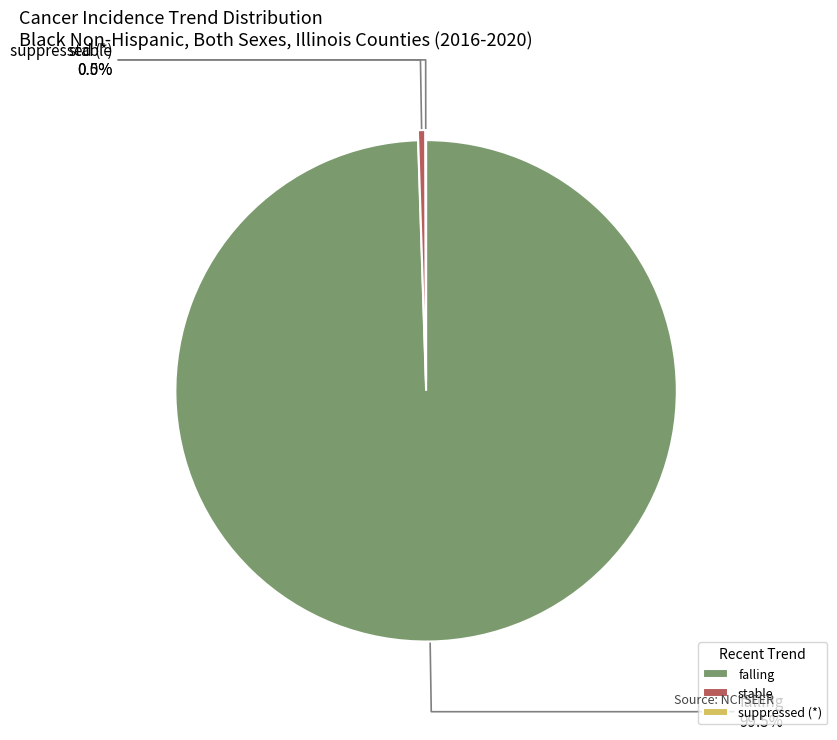

What is the total percentage of stable and falling?

100.0%